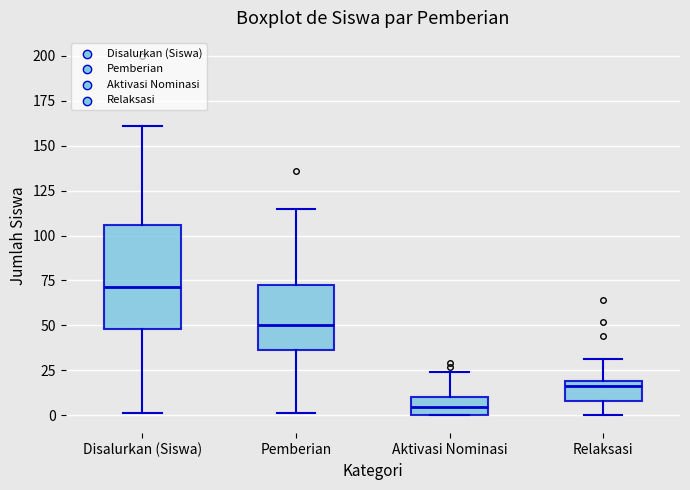

Where is the upper edge of the box for Aktivasi Nominasi on the y-axis? The values are not printed on the chart, so give them approximately, as read against the axis.

10